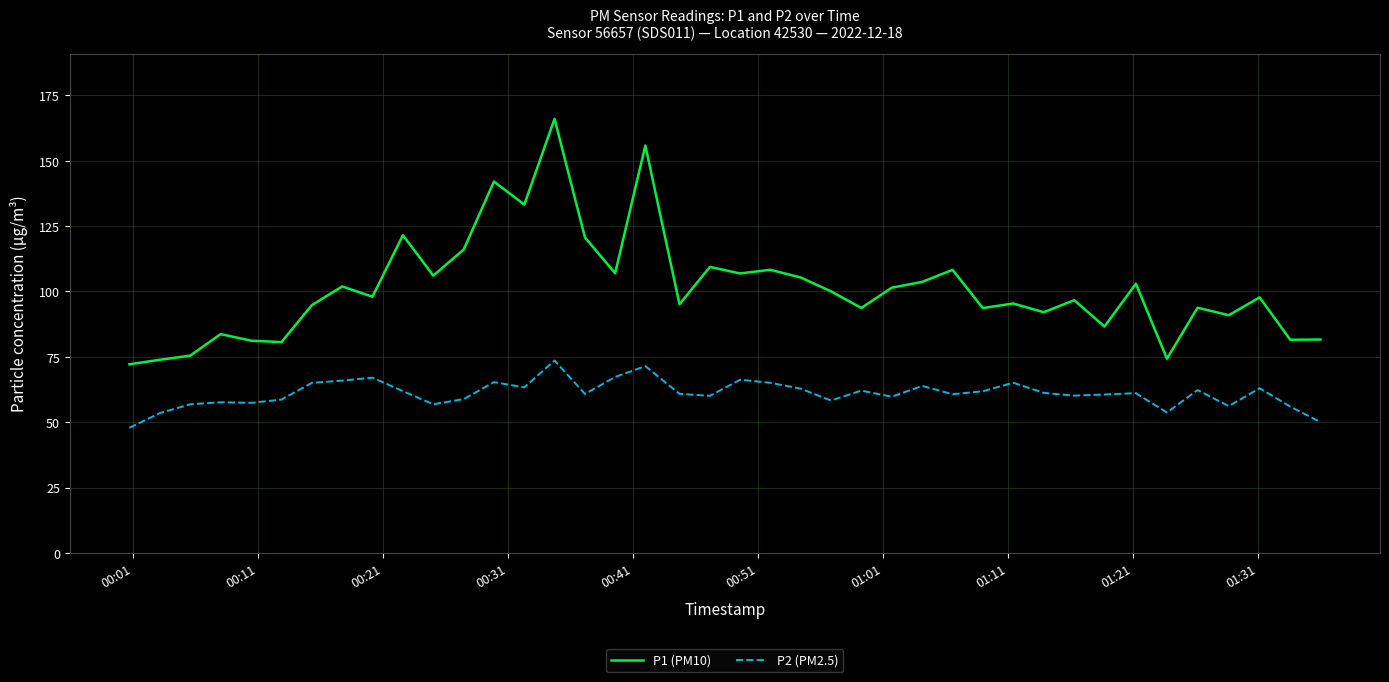

What is the smallest value displayed?

47.9